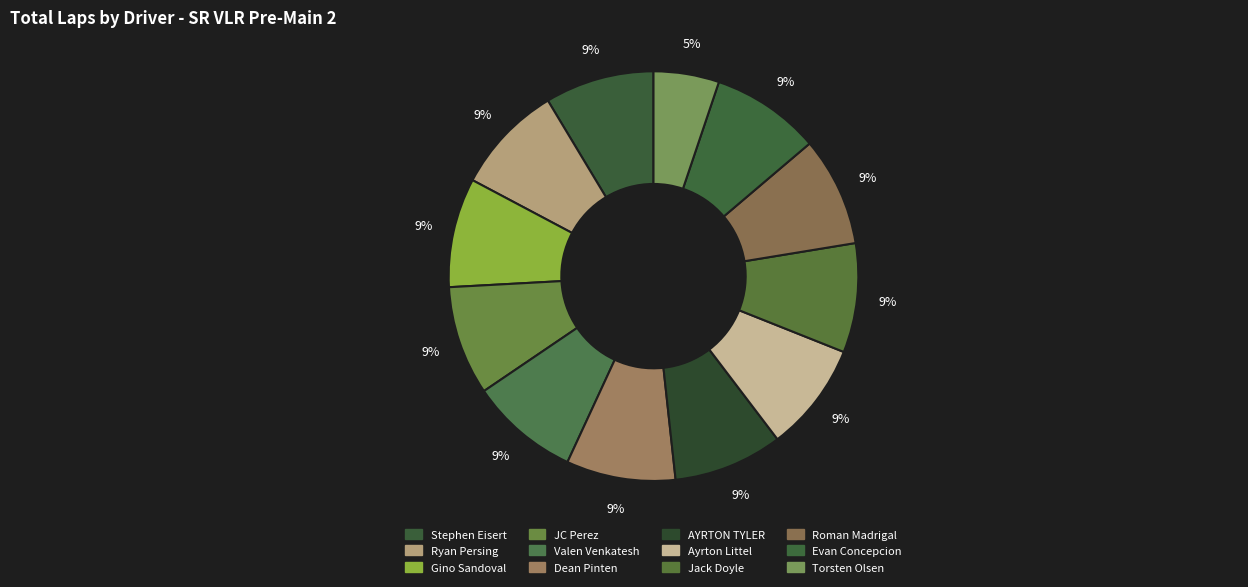

To the nearest percent, what portion does Torsten Olsen represent?

5%